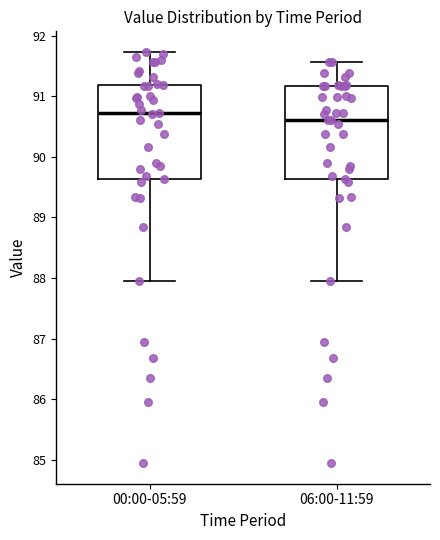

Reading left to right, read every box against the y-axis: the position of its median line, the range the box covers, and the ends of its whiskers. The values are not printed on the chart, so give them approximately, as read against the axis.

00:00-05:59: median 90.7, box 89.6 to 91.2, whiskers 88.0 to 91.7
06:00-11:59: median 90.6, box 89.6 to 91.2, whiskers 88.0 to 91.6